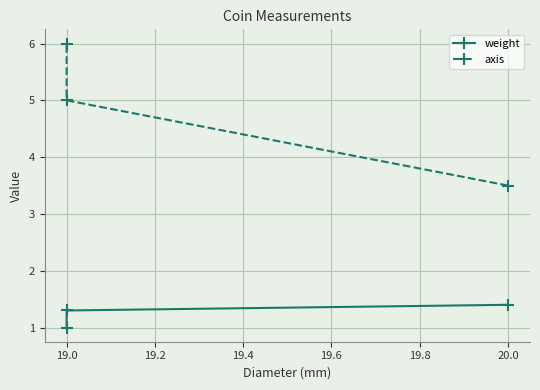

Which series changed the most between 20.0 and 19.0?

axis